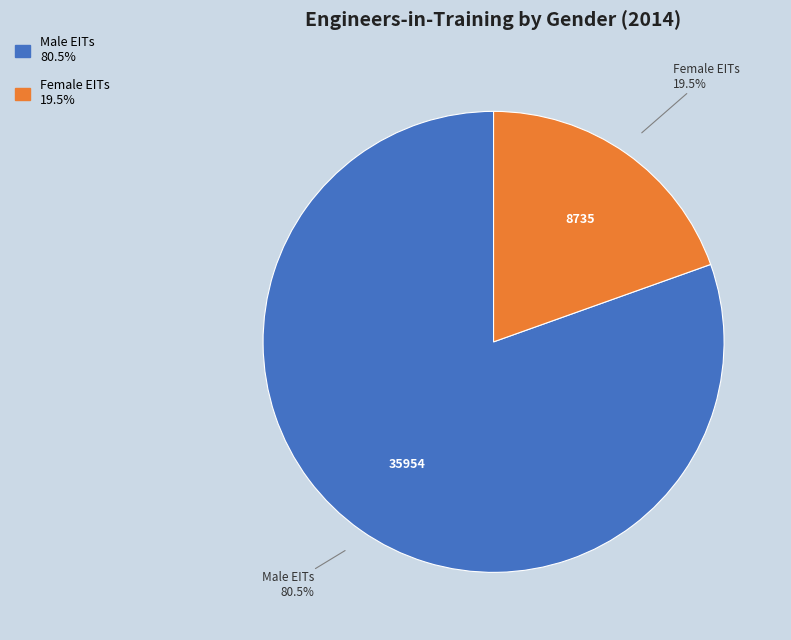

To the nearest percent, what is the difference between the largest and smallest slice percentages?

61%